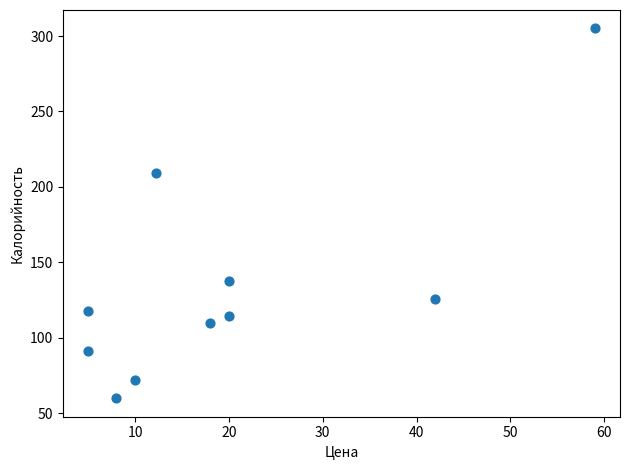

What Y value in the scatter plot is closest to 182?

209.0